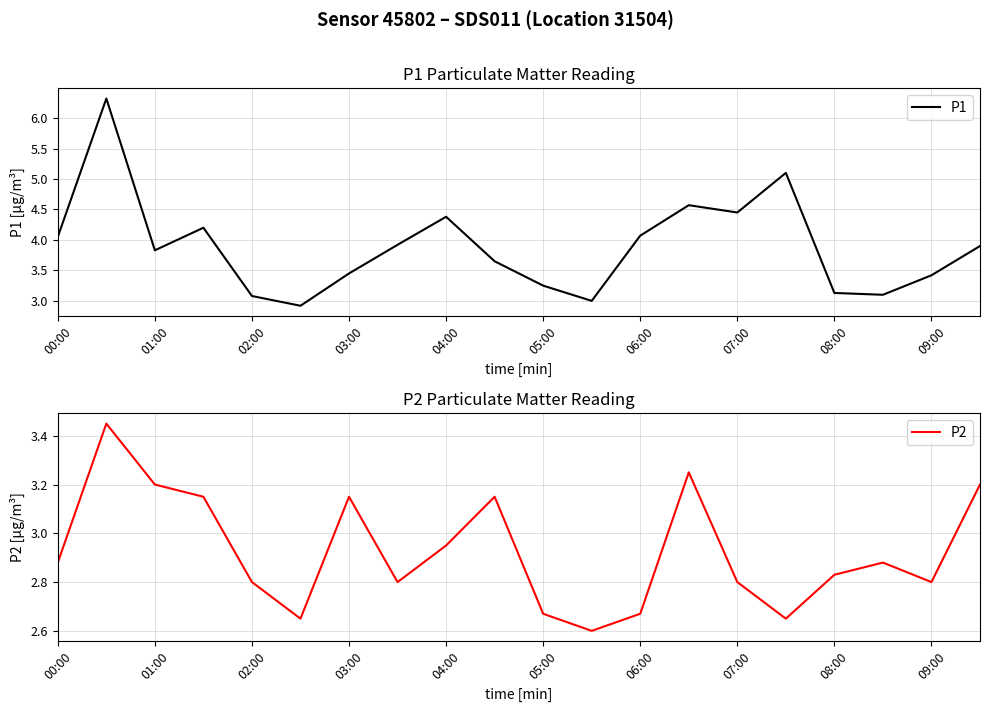

The value of P1 at 07:00 is 2.1. True or false?

False